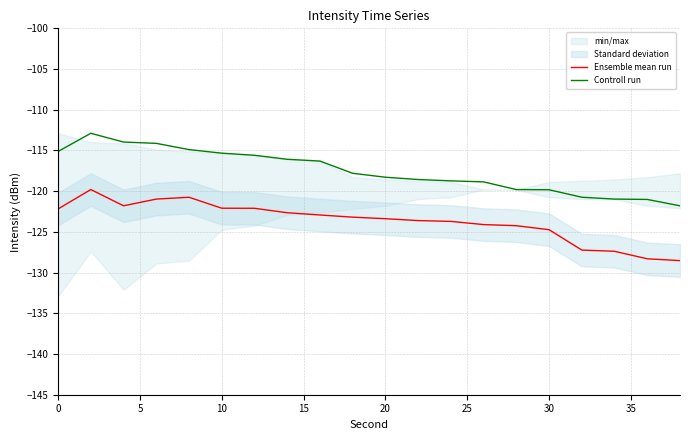

Reading left to right, list all the values displayed in this chart.

Ensemble mean run: -122.2	-119.8	-121.8	-121.0	-120.7	-122.1	-122.1	-122.6	-122.9	-123.2	-123.4	-123.6	-123.7	-124.1	-124.2	-124.7	-127.2	-127.4	-128.3	-128.5
Controll run: -115.1	-112.9	-114.0	-114.1	-114.9	-115.3	-115.6	-116.1	-116.3	-117.8	-118.3	-118.6	-118.7	-118.9	-119.8	-119.8	-120.7	-121.0	-121.0	-121.8